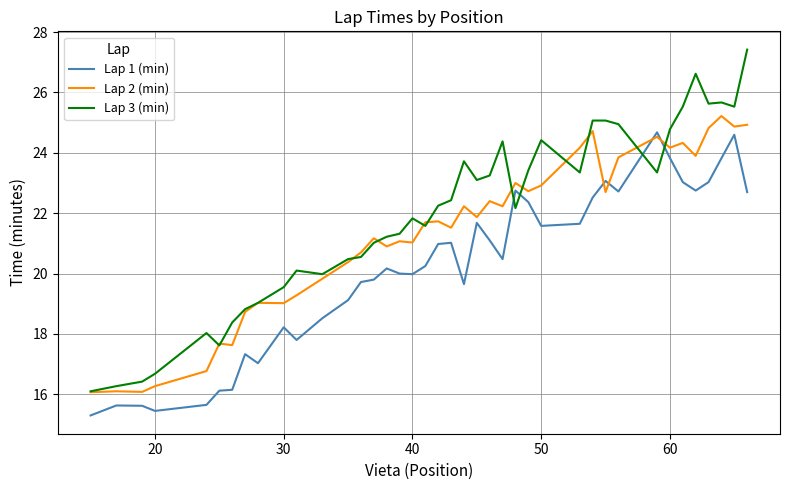

What are all the series names shown in the legend?

Lap 1 (min), Lap 2 (min), Lap 3 (min)